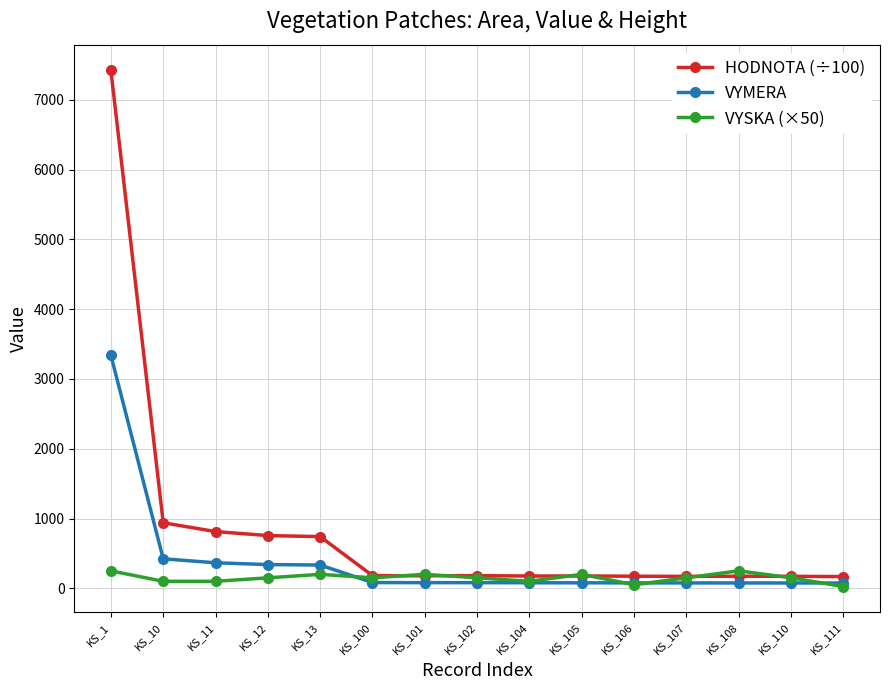

True or false: VYMERA and HODNOTA (÷100) cross at least once.

False